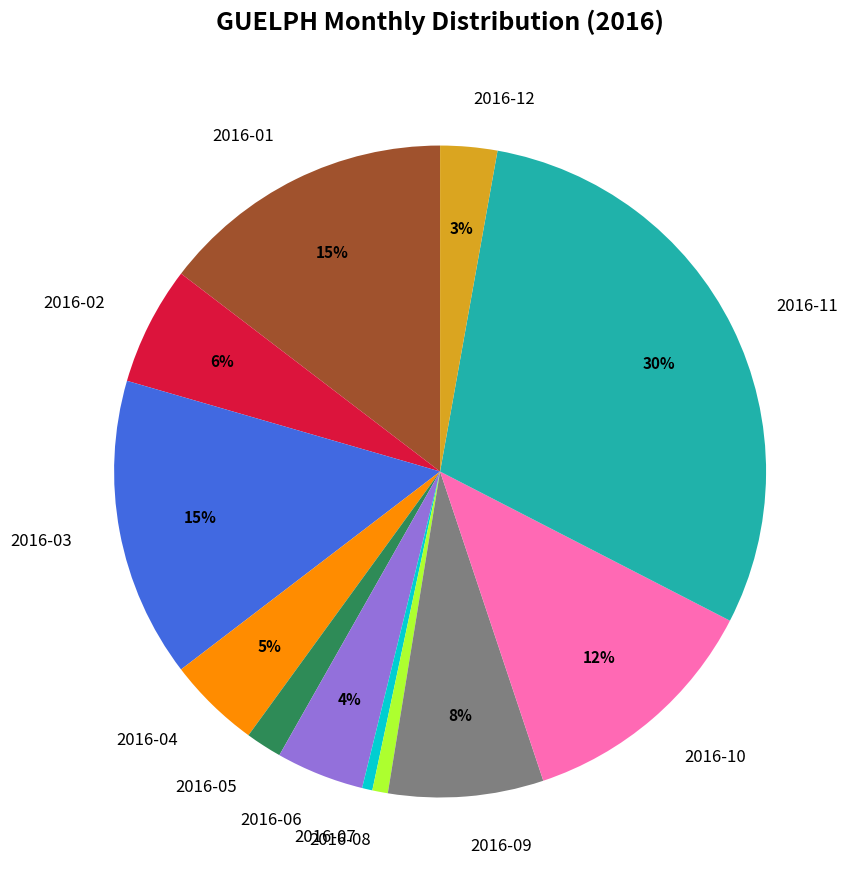

Which has a higher value, 2016-02 or 2016-01?

2016-01